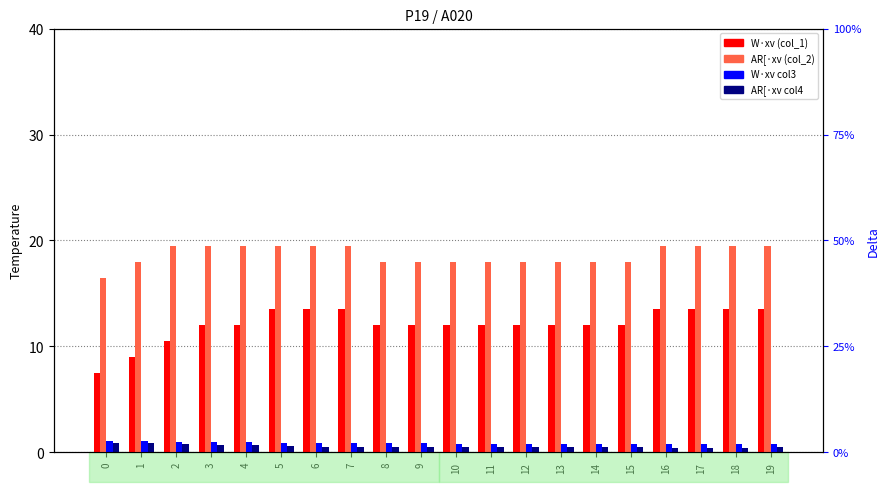

Are the bars grouped side by side (vs. stacked)?

Yes